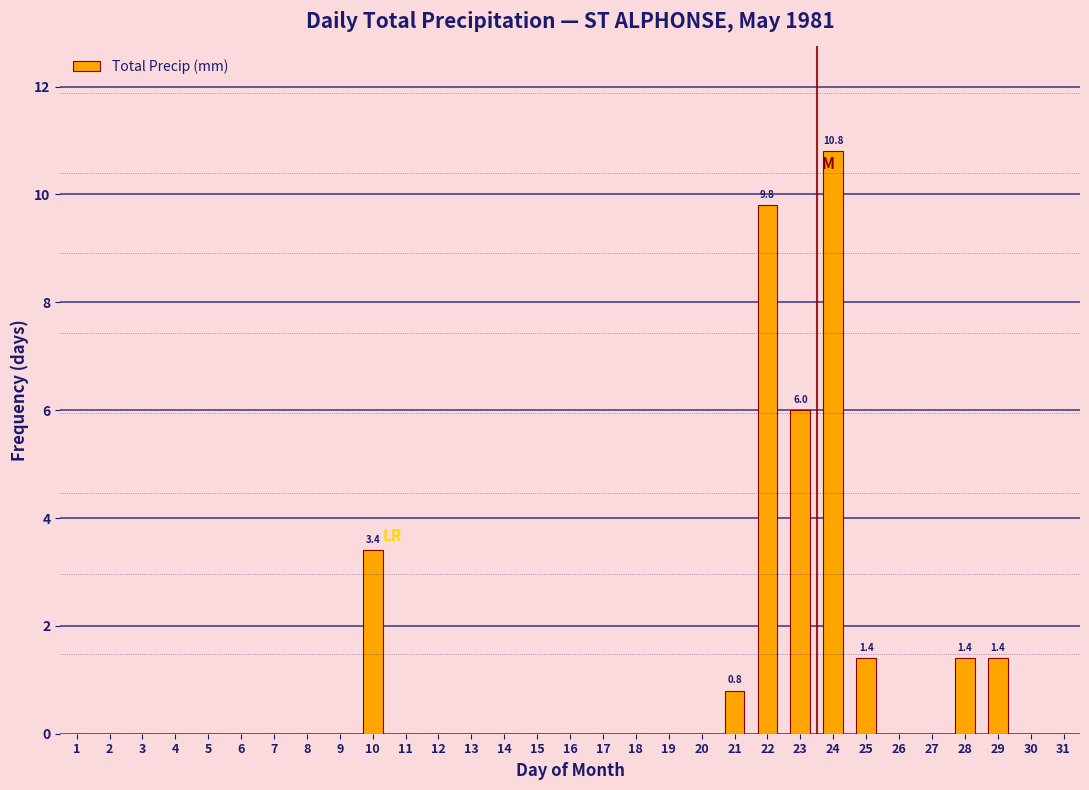

What is the sum of all values?

35.0